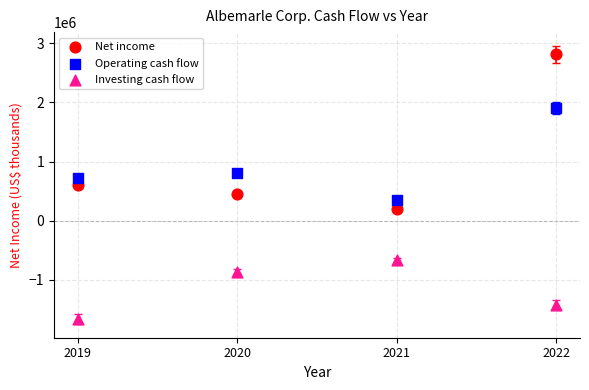

What are all the series names shown in the legend?

Net income, Operating cash flow, Investing cash flow